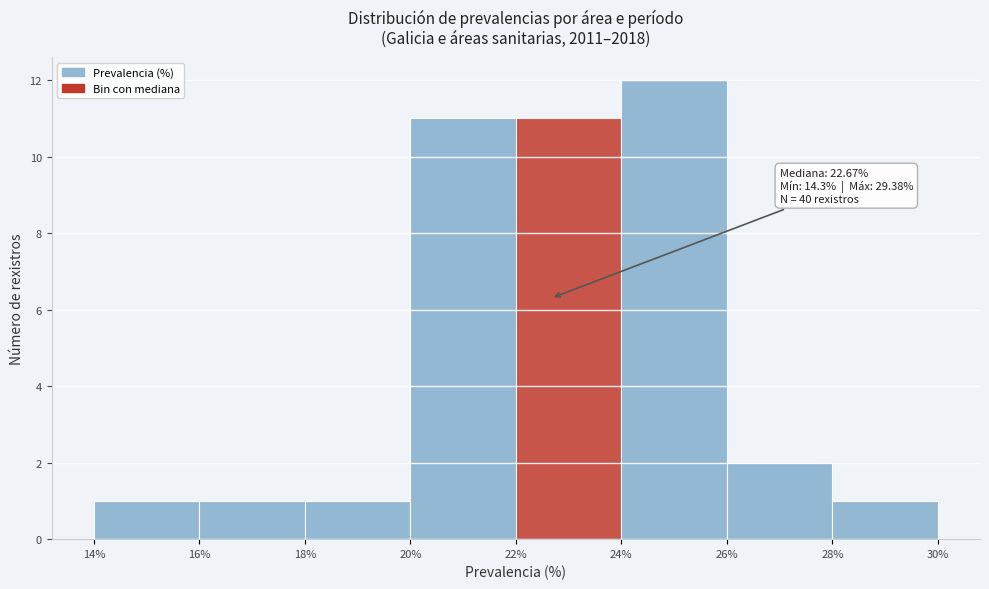

Which range on the x-axis has the tallest bar?

24% to 26%